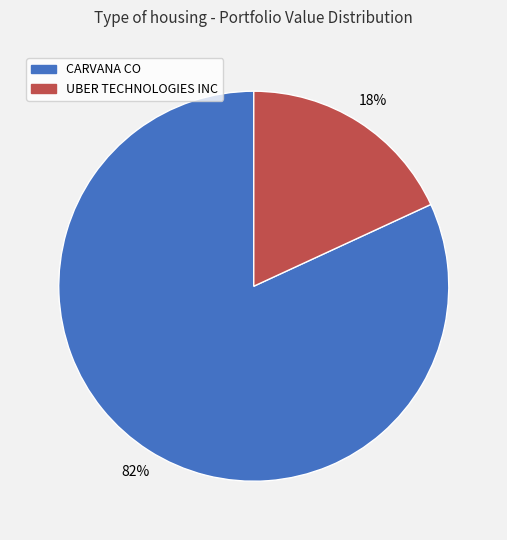

How many slices are in this pie chart?

2